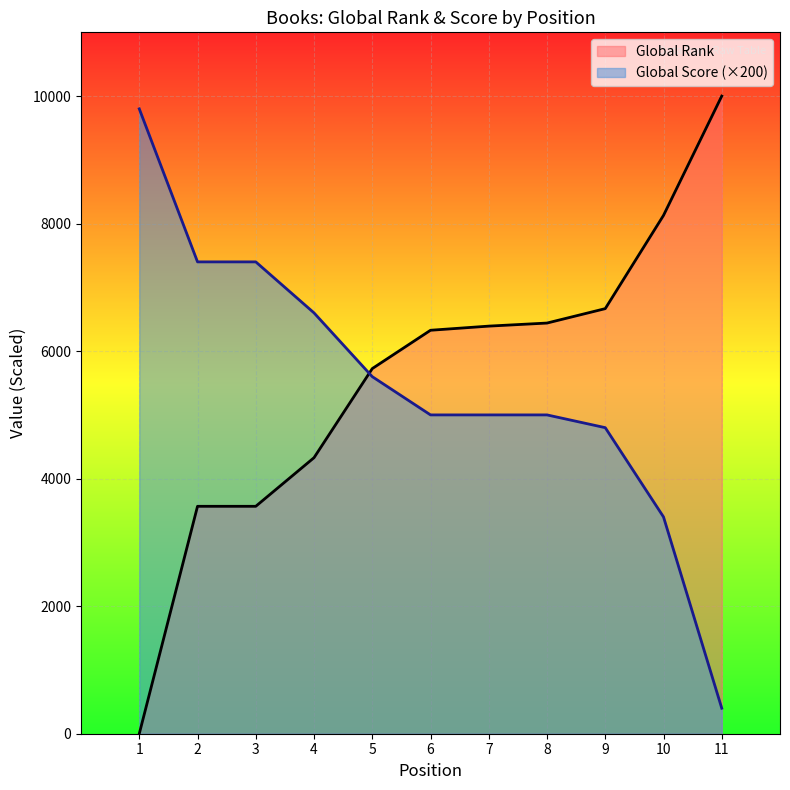

What is the sum of all Global Score values?

60400.0